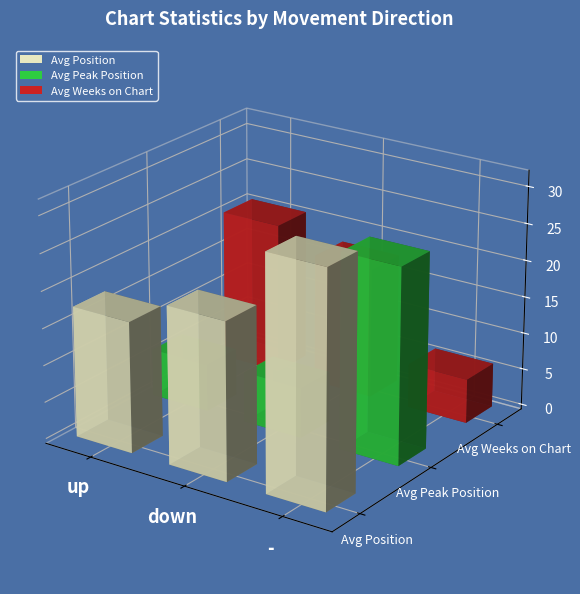

What is the sum of the Avg Position values at up and -?

51.2